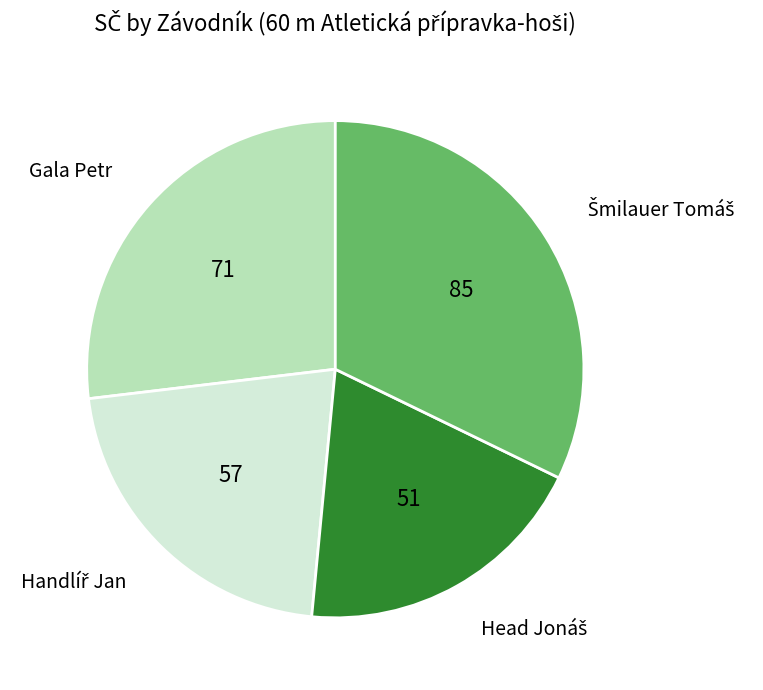

Does Gala Petr represent more than half of the total?

No